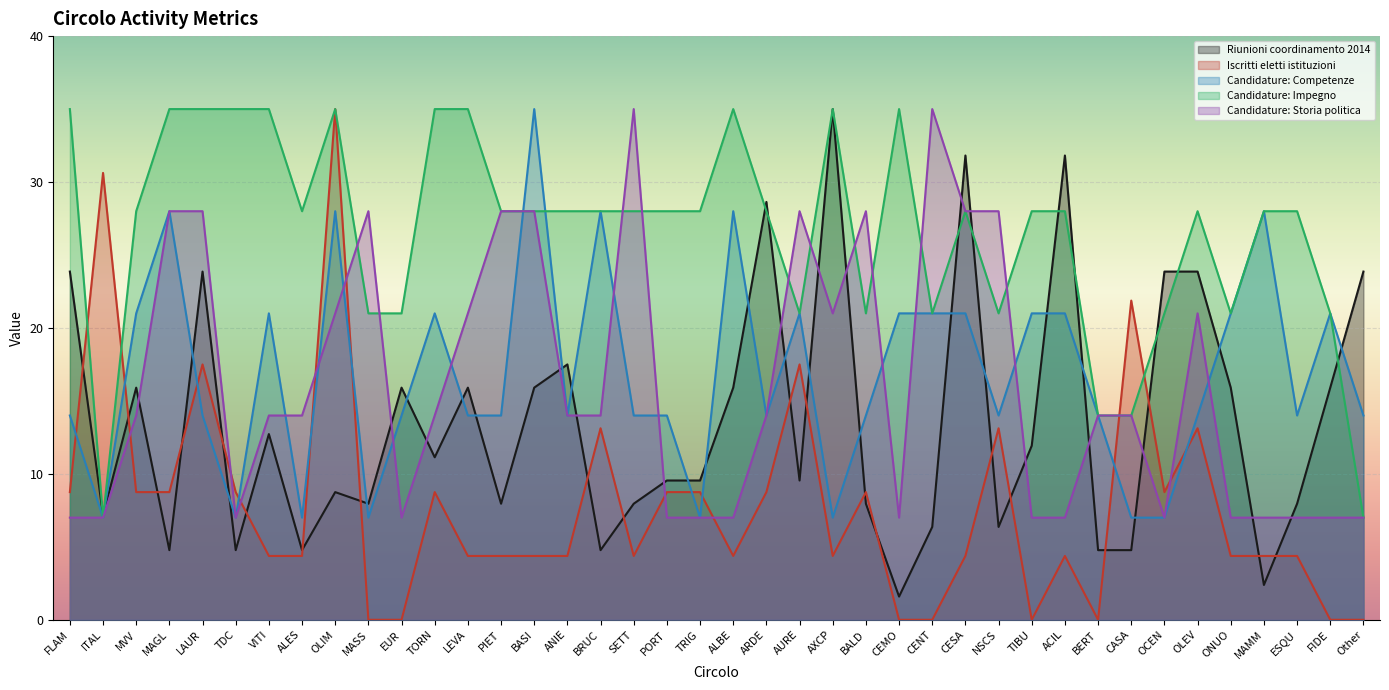

Between ALES and NSCS, which is larger?

NSCS